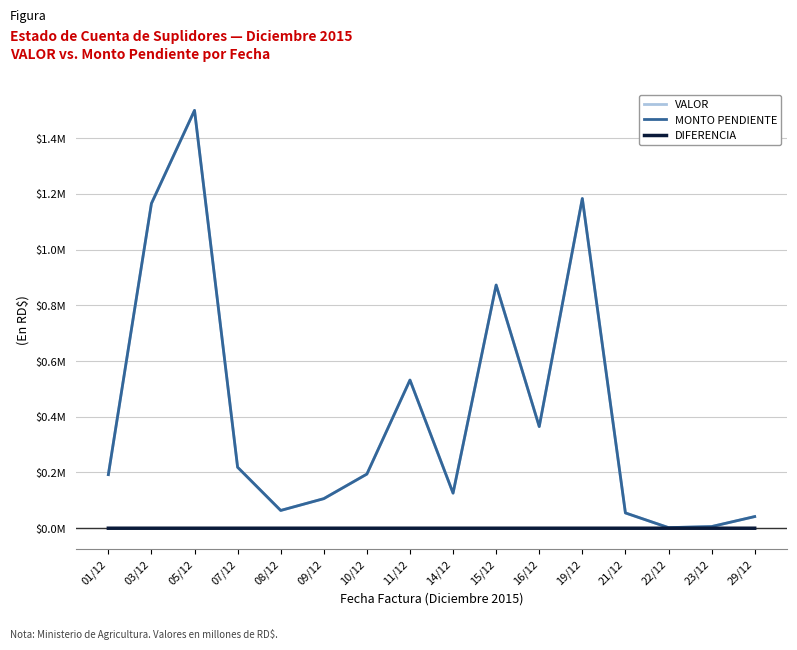

What is the average value of the VALOR series?

0.4